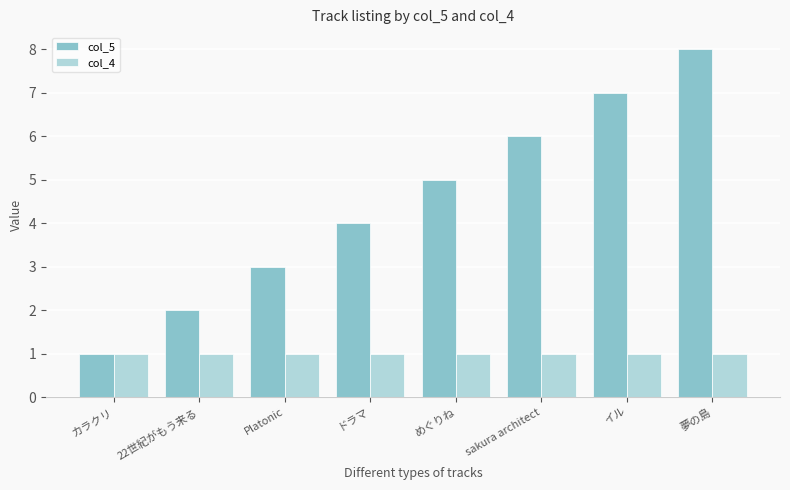

Are the bars horizontal?

No